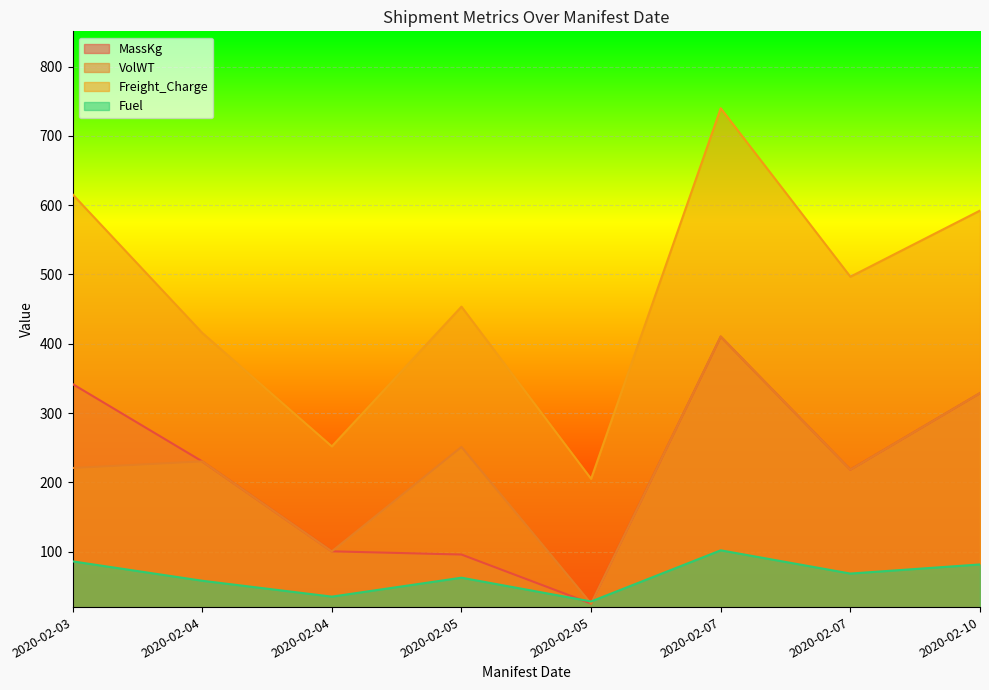

True or false: Freight_Charge and MassKg intersect in this chart.

False